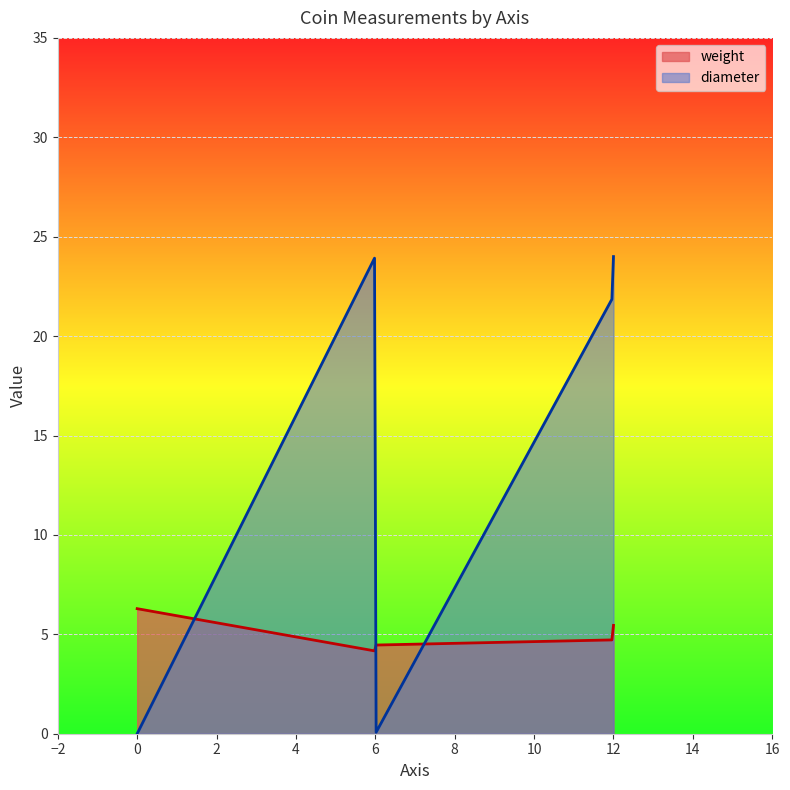

Rank the series by their maximum value, from highest to lowest.

diameter, weight